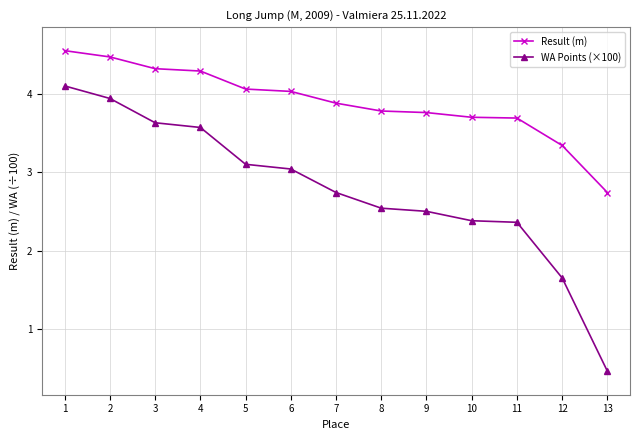

True or false: WA Points (×100) has a value of 4.1 at 1.

True